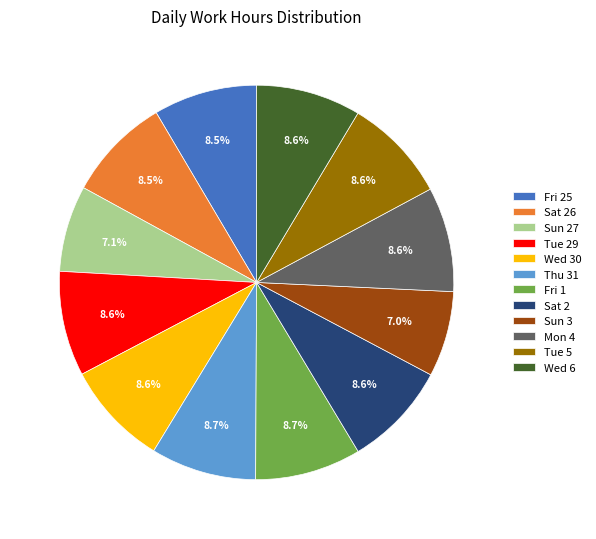

Is there any slice that represents more than half of the pie?

No